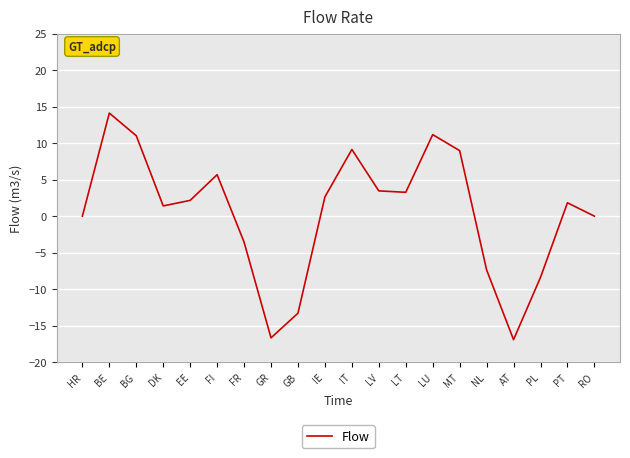

What is the change in value from IE to IT?

+6.5